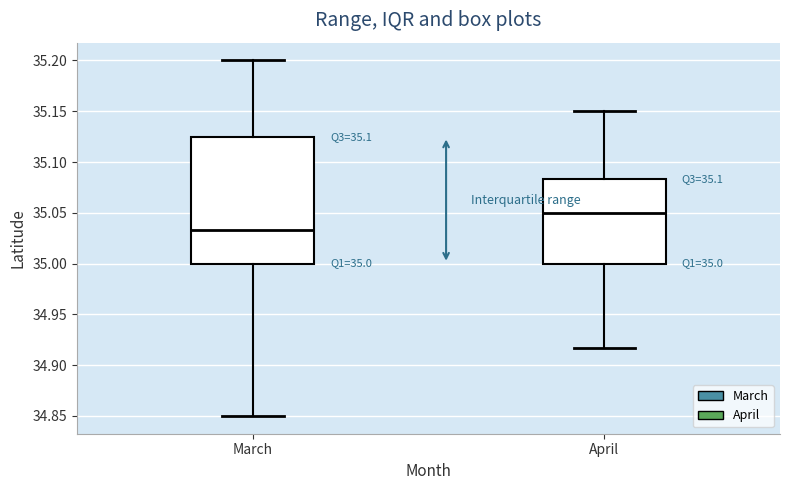

Which box has the lowest median line?

March